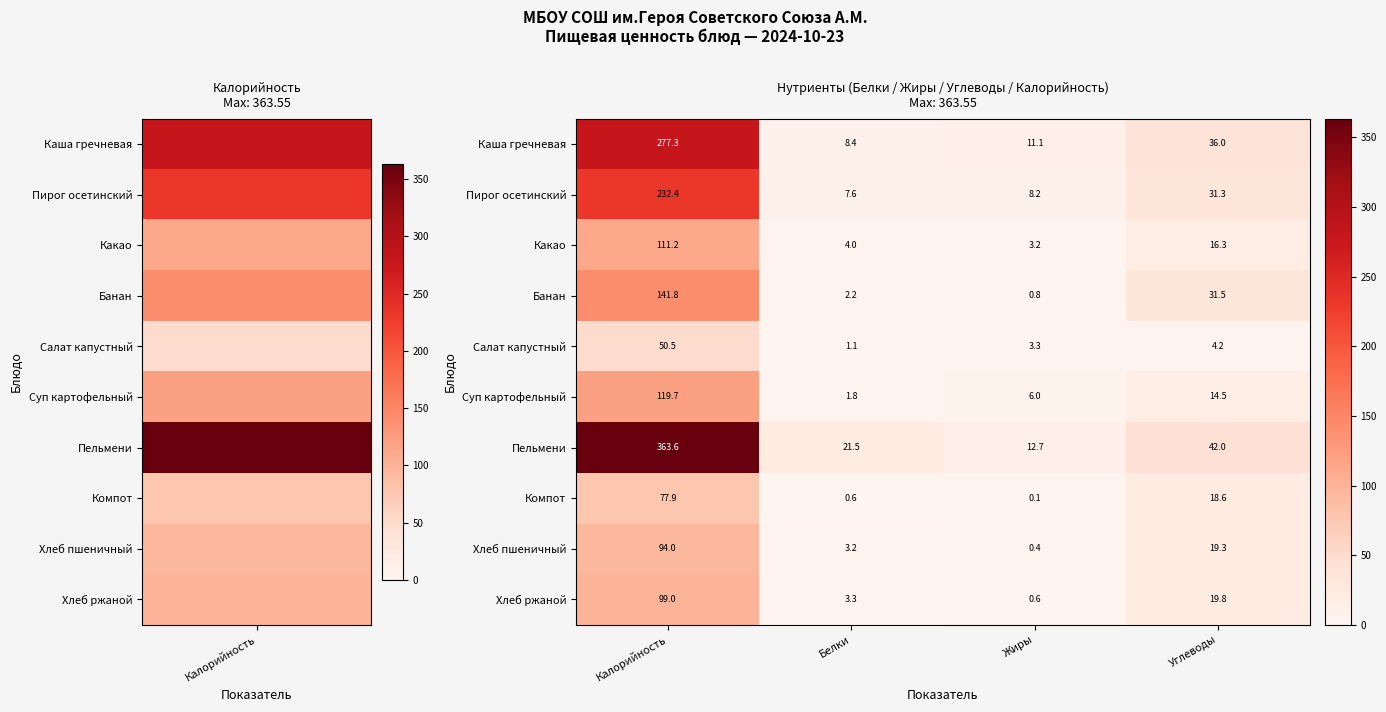

What is the greatest value displayed?

363.6